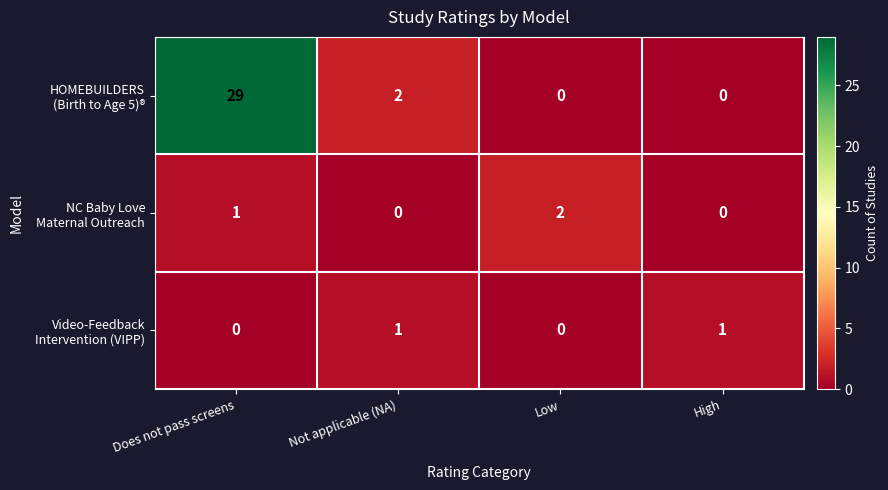

What is the greatest value displayed?

29